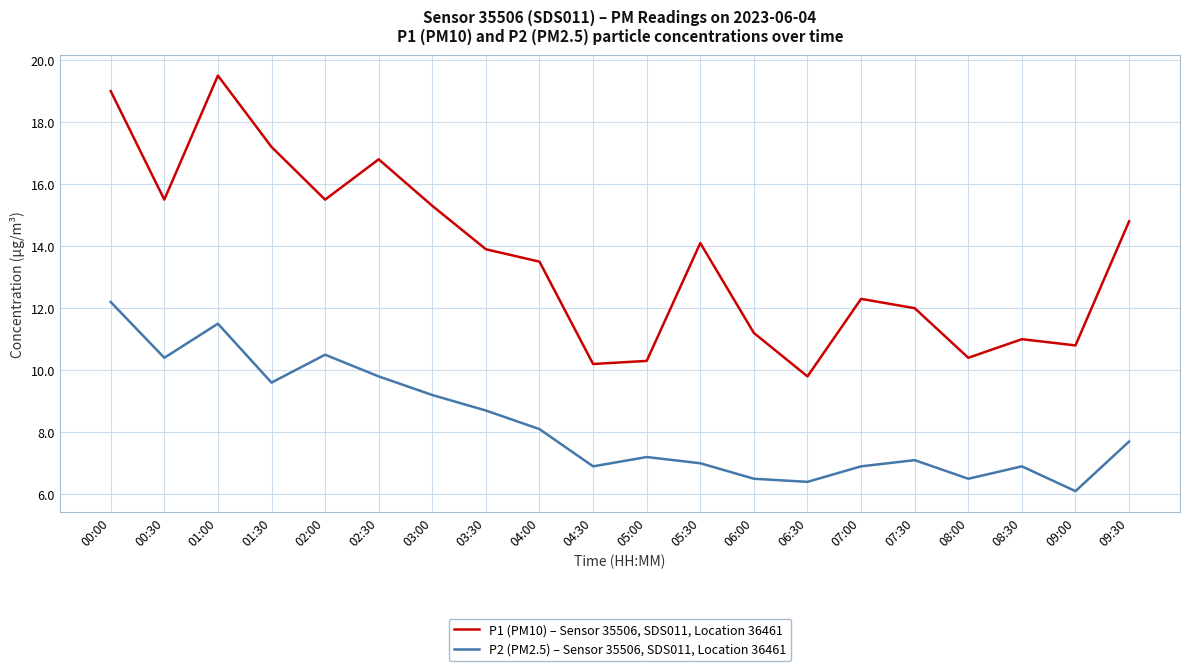

What is the maximum value for P1 (PM10) – Sensor 35506, SDS011, Location 36461?

19.5